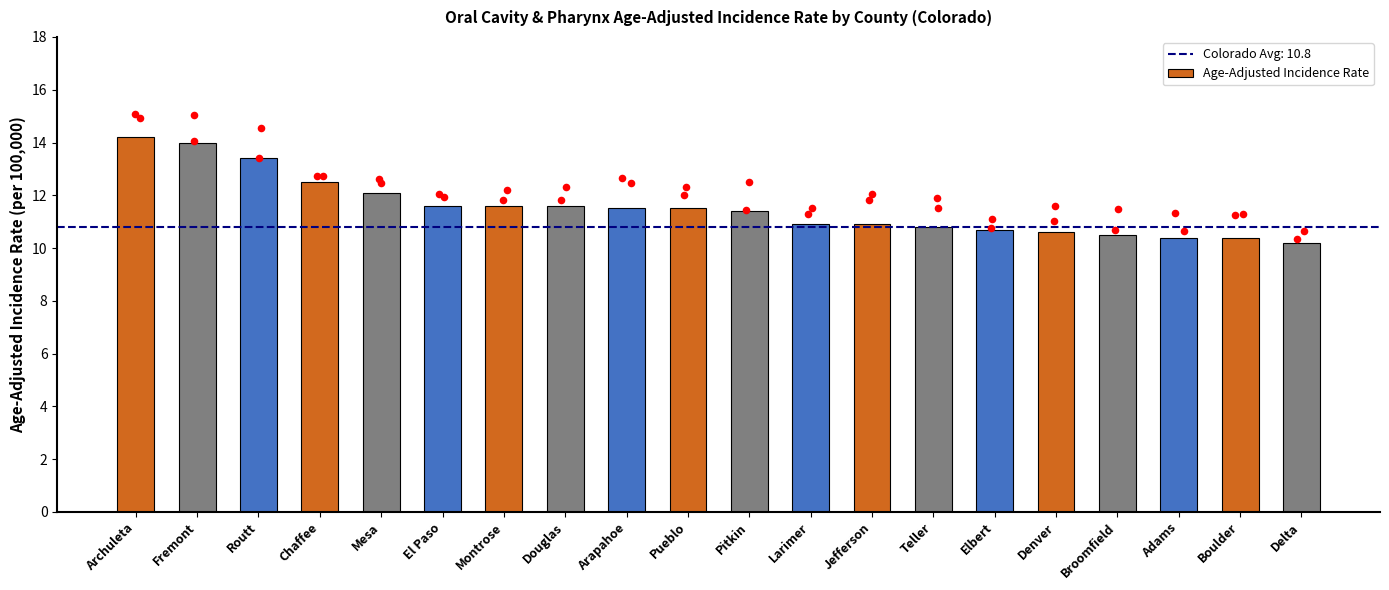

What is the change in value from Arapahoe to Elbert?

-0.8